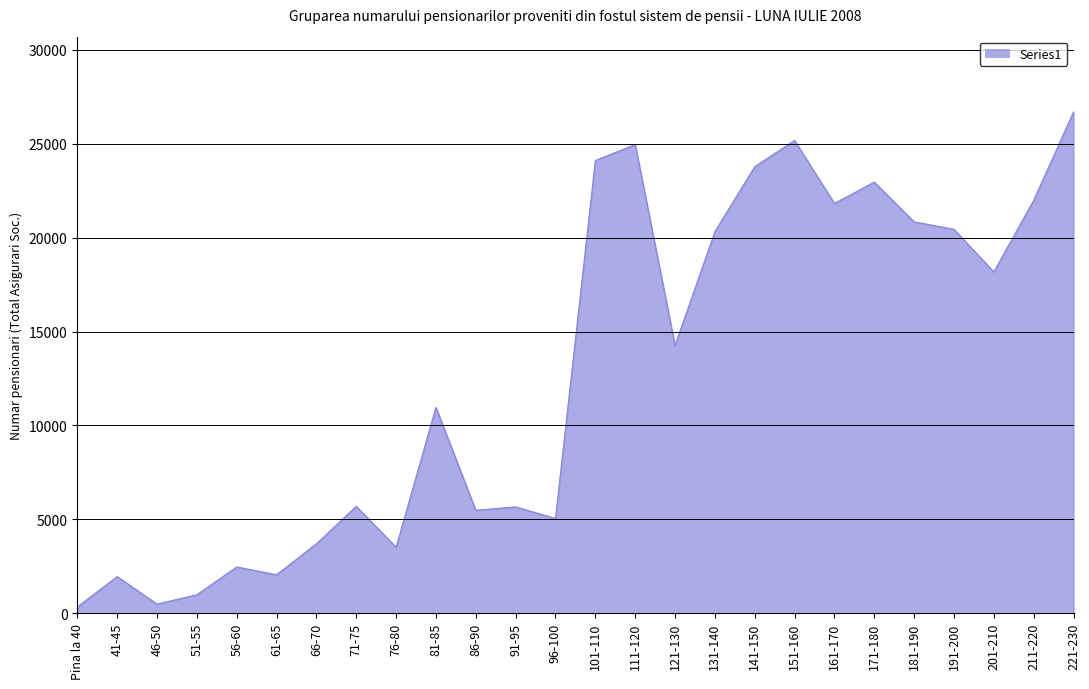

The chart shows a value of 5485 at 86-90. True or false?

True